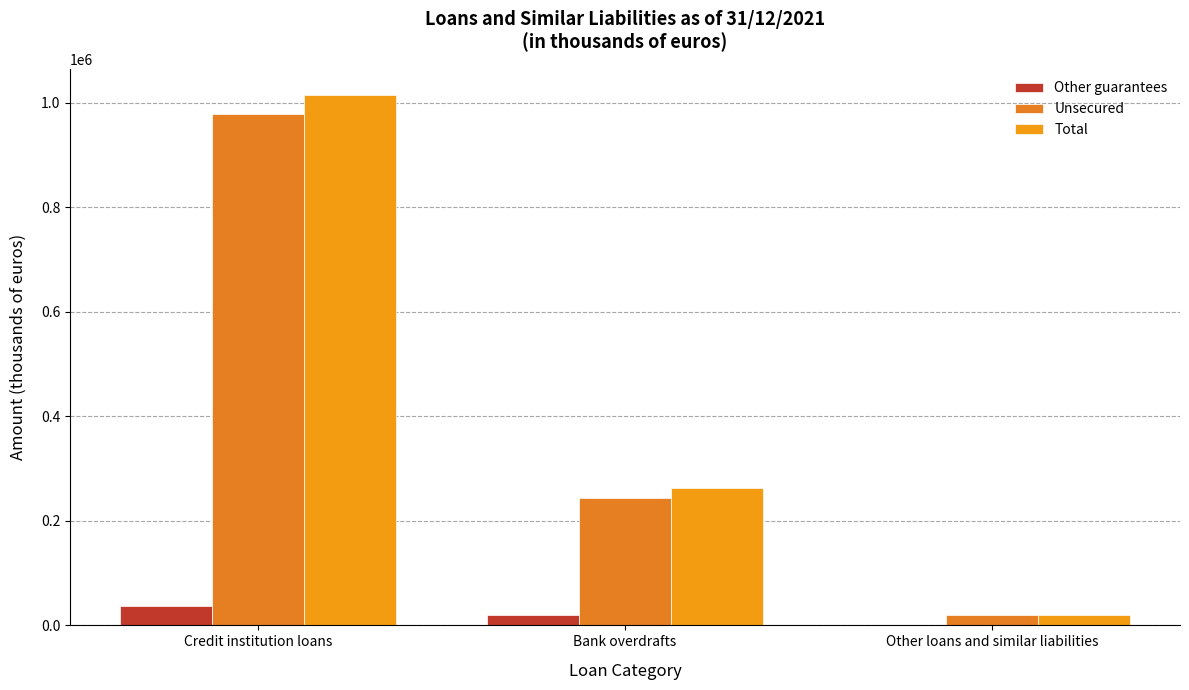

Which series changed the most between Bank overdrafts and Other loans and similar liabilities?

Total